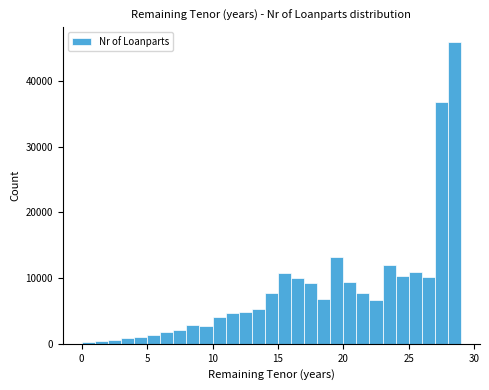

Read against the x-axis, roughly where is the centre of the tallest bar?

28.5